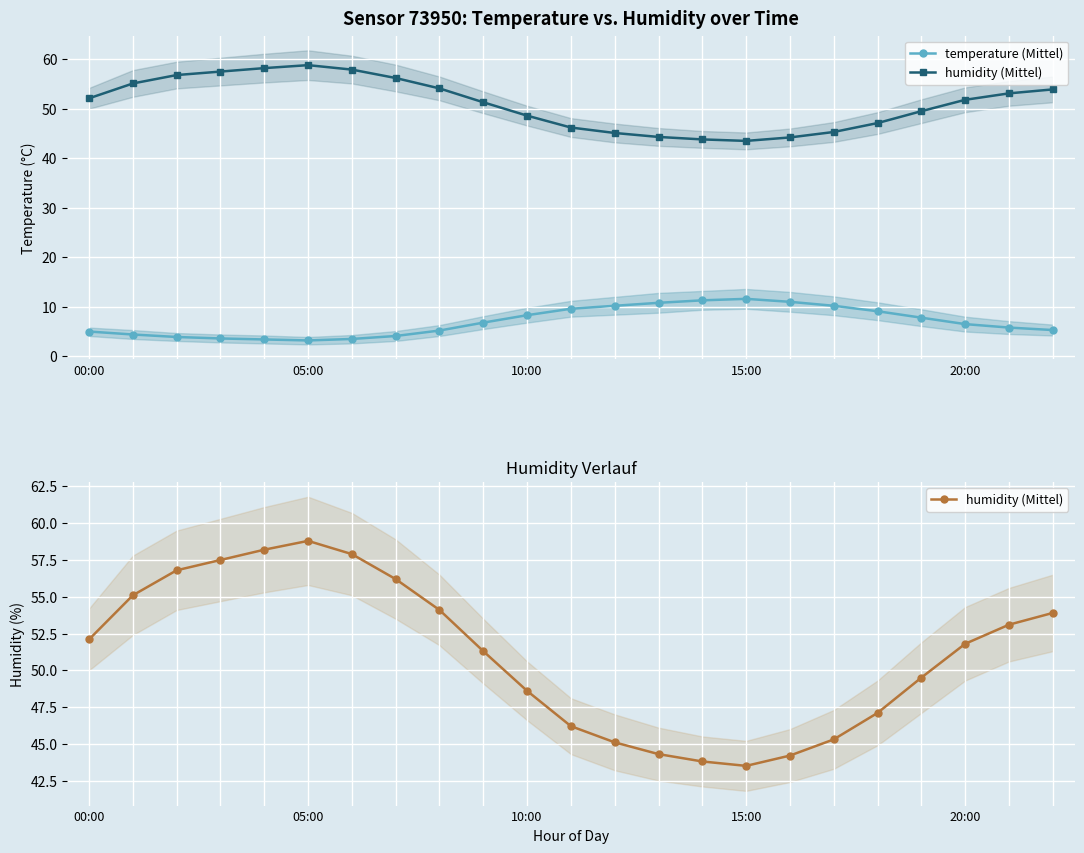

At which label does humidity (Mittel) reach its minimum?

15:00